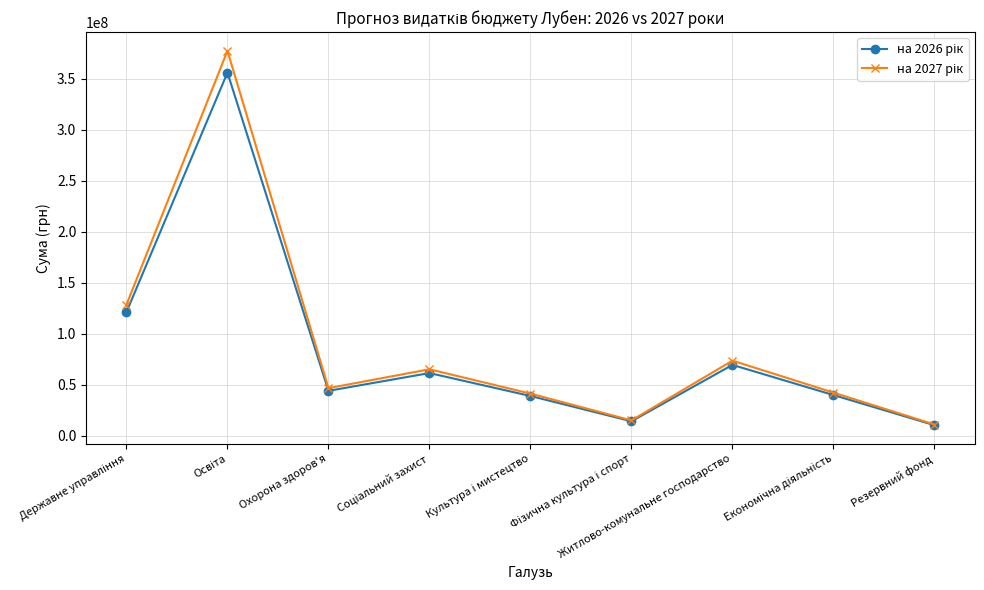

What is the maximum value shown in the chart?

377591589.6